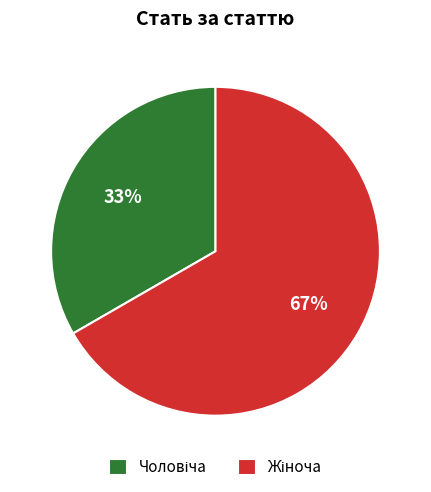

How many segments does this pie chart have?

2